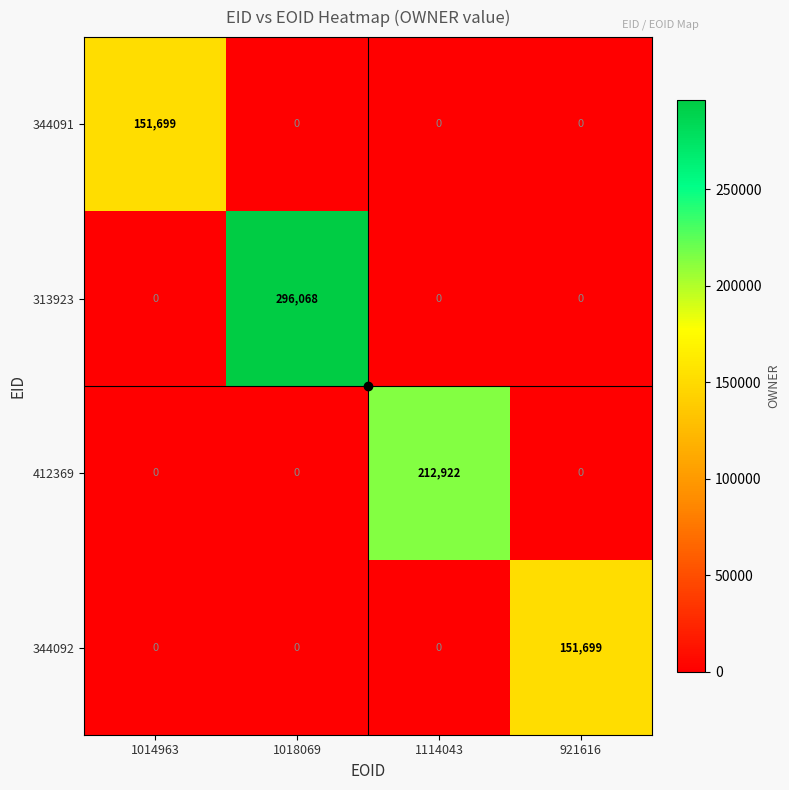

Which series has the widest spread of values?

313923